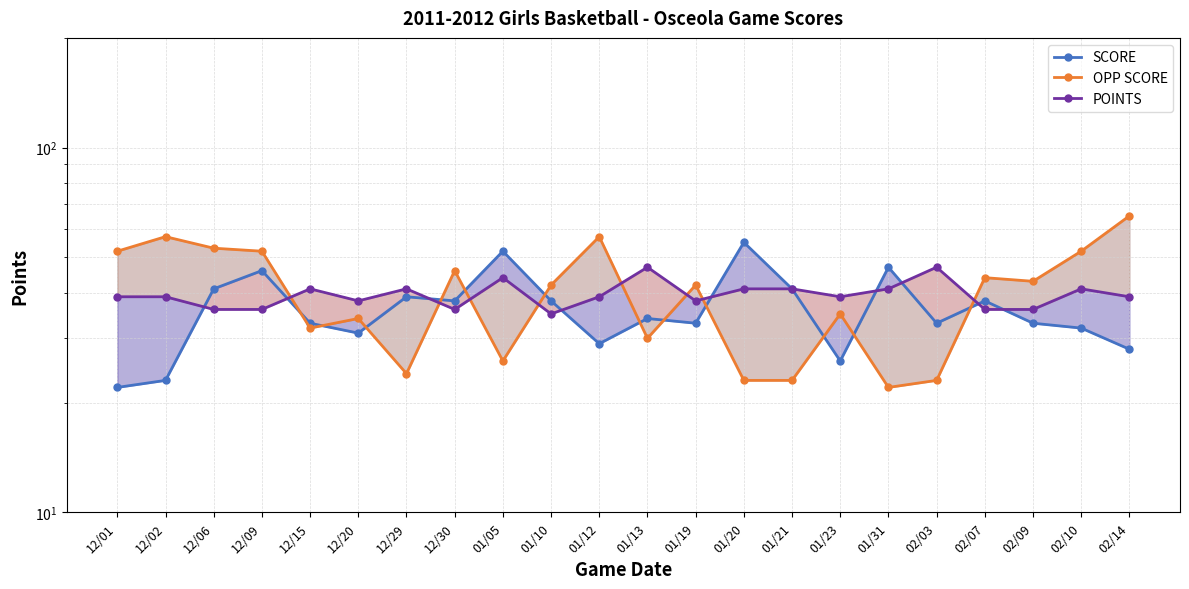

What are all the series names shown in the legend?

SCORE, OPP SCORE, POINTS